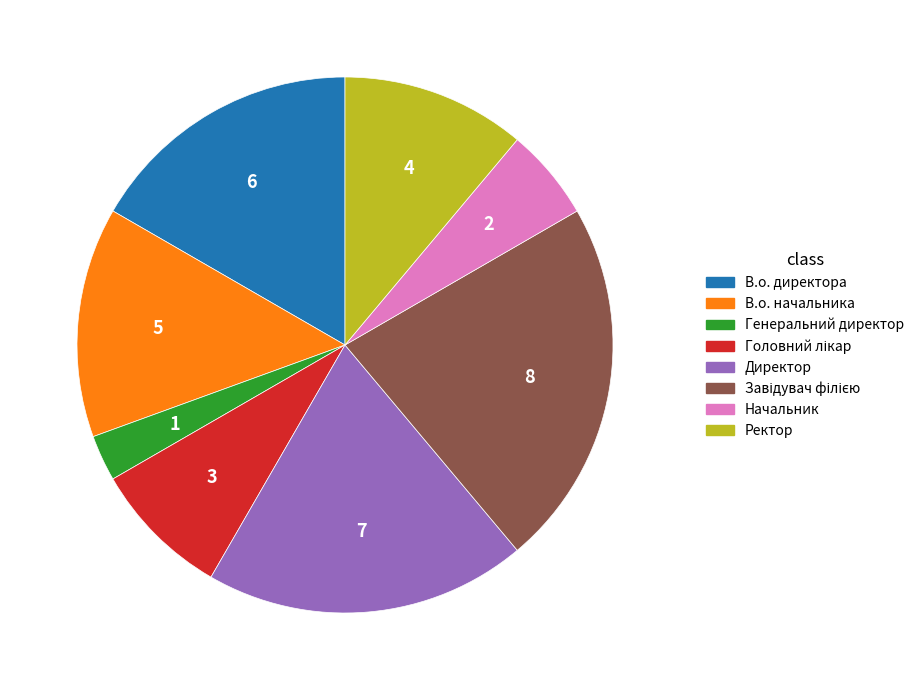

What is the ratio of the value at Ректор to the value at Директор?

0.6